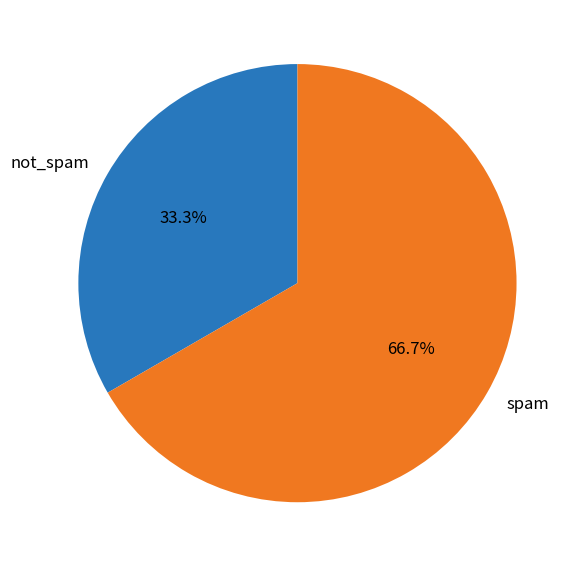

Is there a majority slice in this chart?

Yes